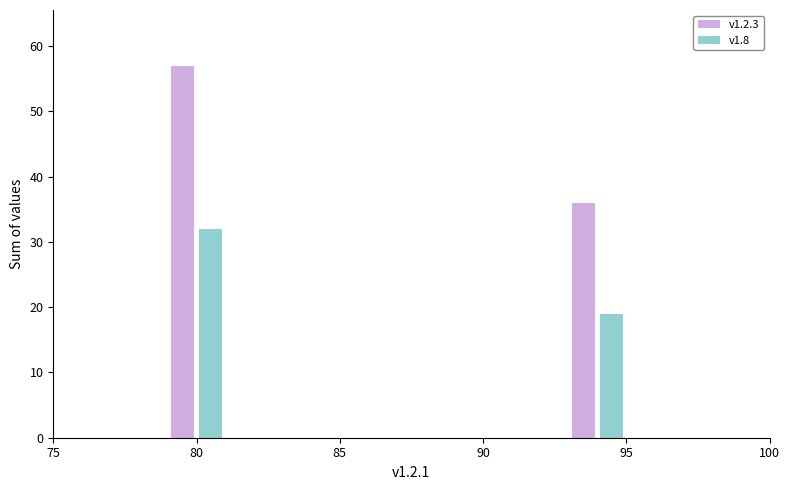

Is the value of v1.8 at 95 greater than the value of v1.2.3 at 95?

No